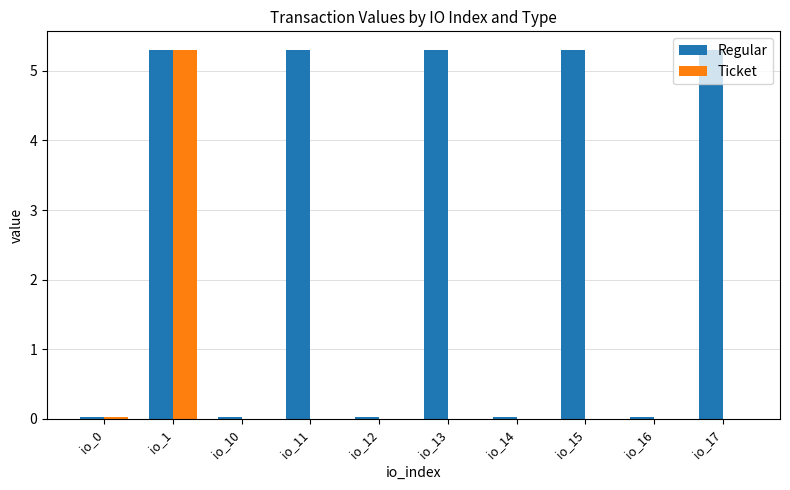

How many categories are shown in the chart?

10